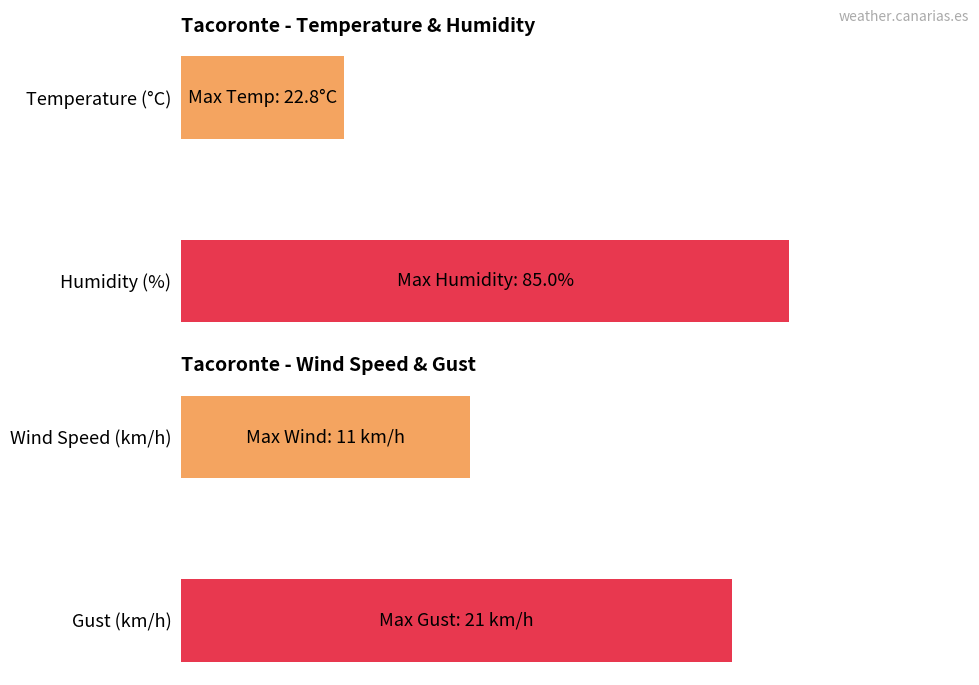

True or false: Gust (km/h) has a value of 4.2 at 17:00.

False